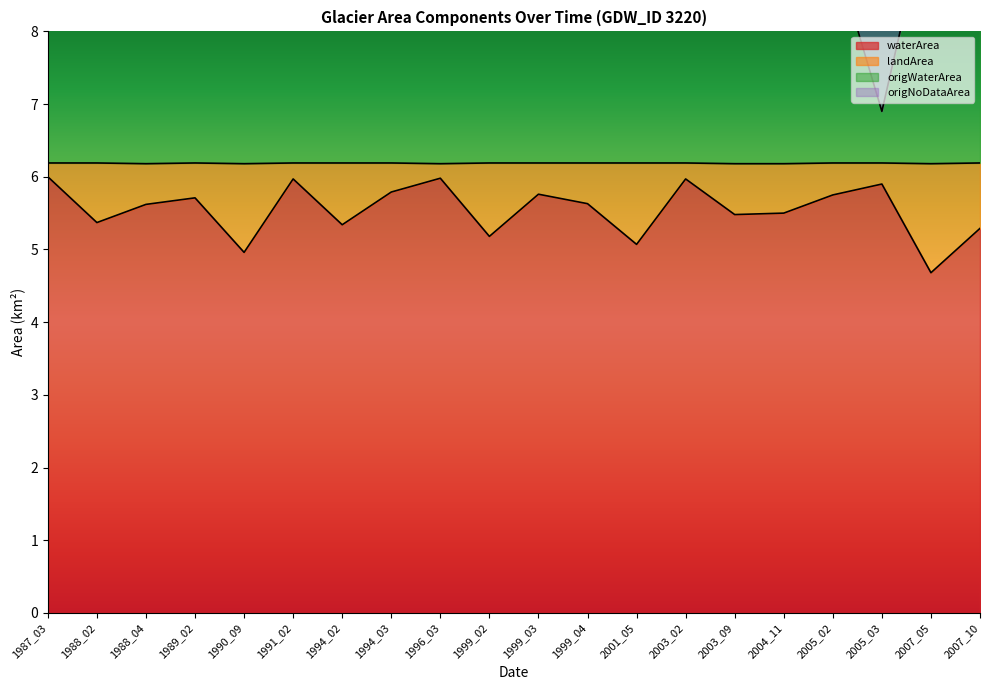

How many values in the origWaterArea series exceed 10?

13